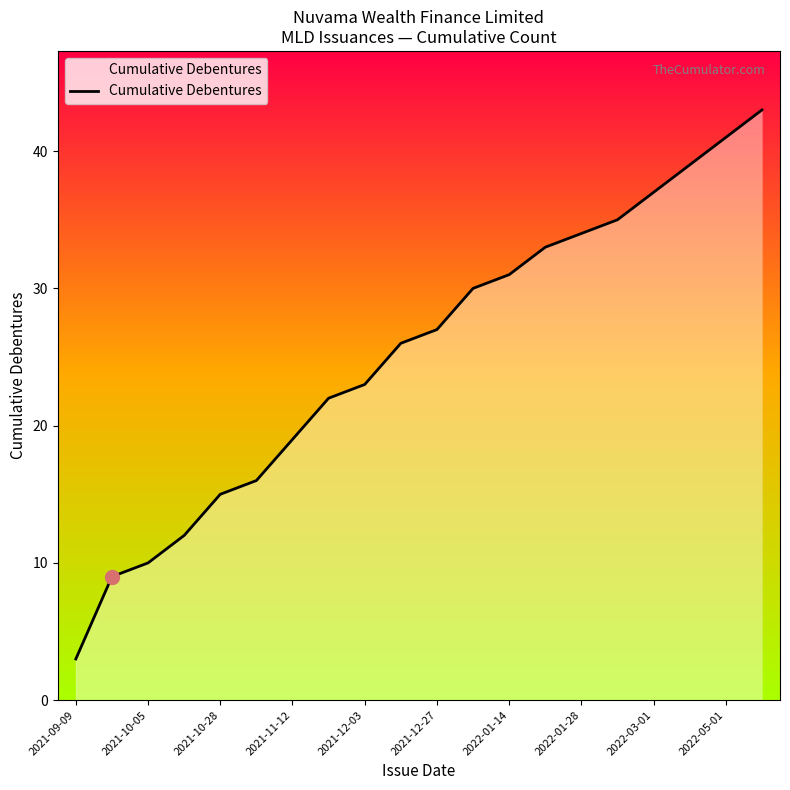

How many values are below 27?

10